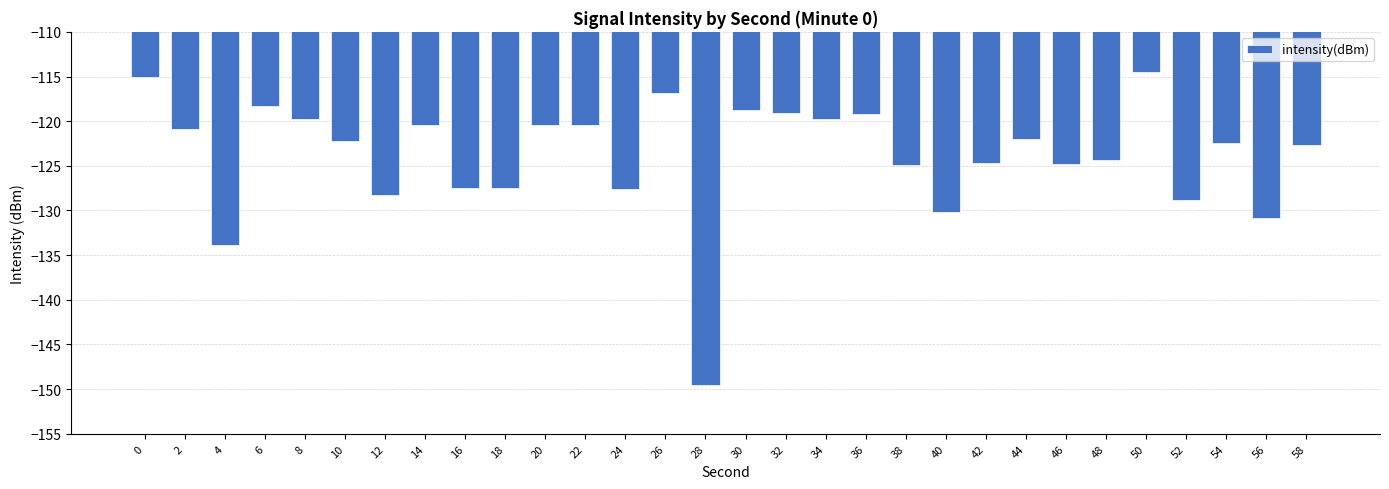

The value at 58 is -122.7. True or false?

True